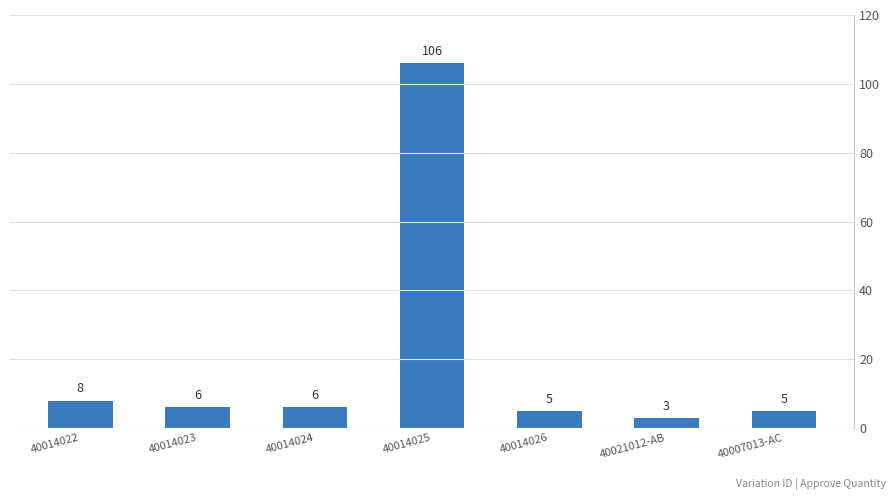

What is the average value?

20